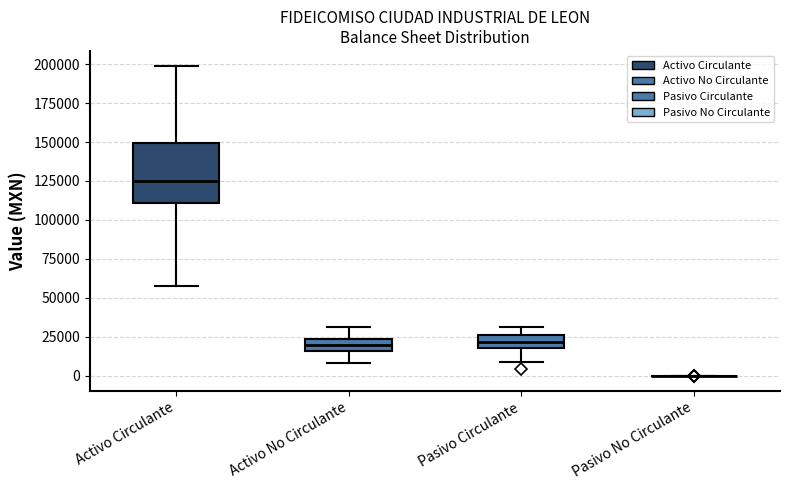

Where does the upper whisker of the box for Activo Circulante end on the y-axis? The values are not printed on the chart, so give them approximately, as read against the axis.

200000